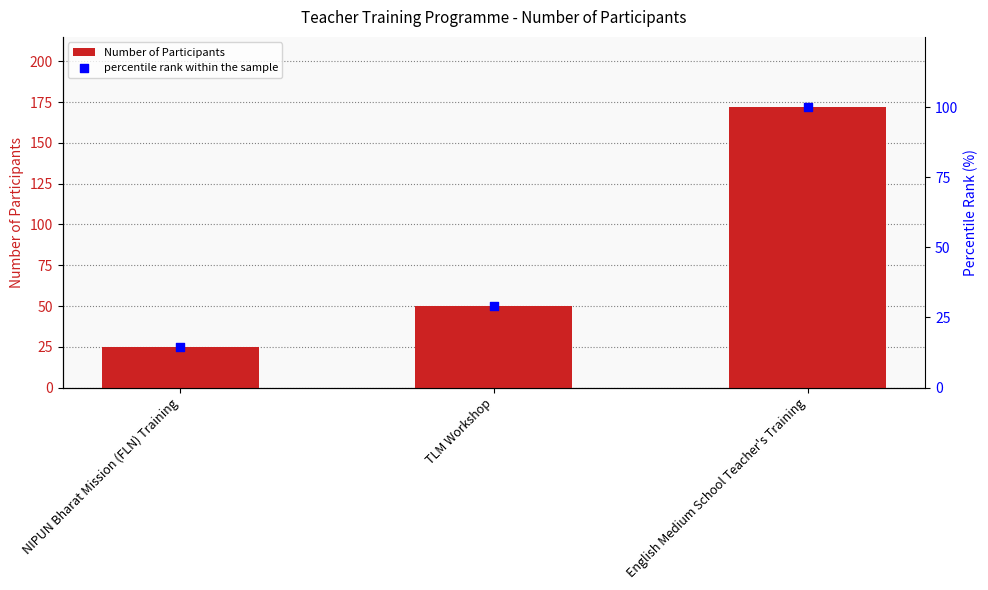

At how many categories does at least one series exceed 22?

3